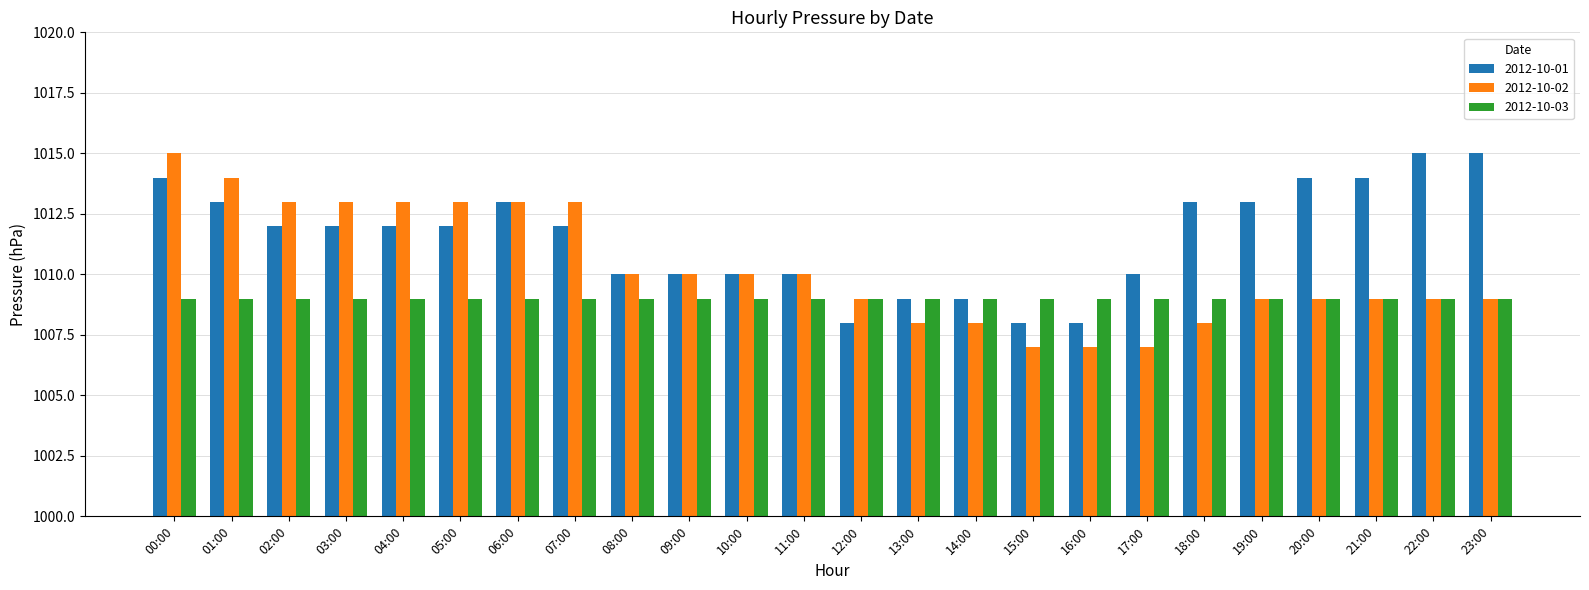

What is the total value across all series at 00:00?

3038